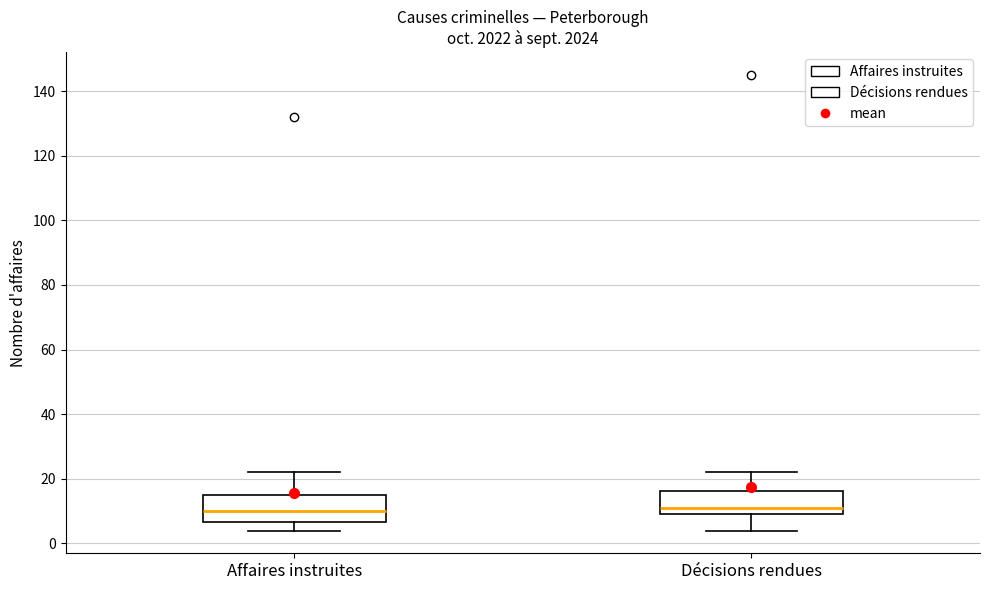

Where does the median line of the box for Décisions rendues sit on the y-axis? The values are not printed on the chart, so give them approximately, as read against the axis.

12